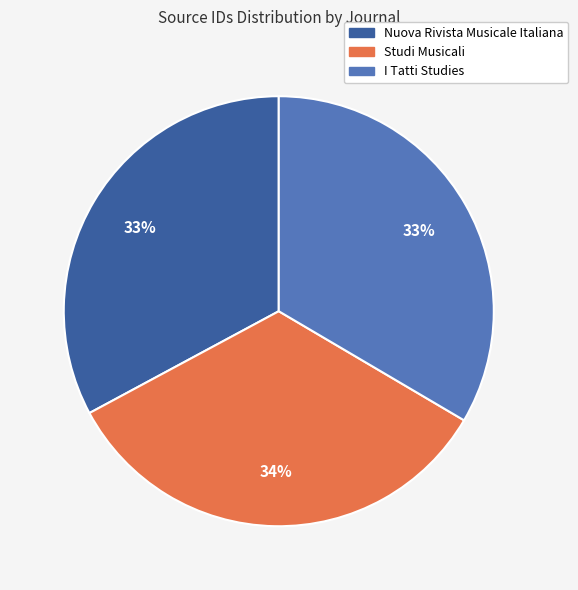

Is there a majority slice in this chart?

No